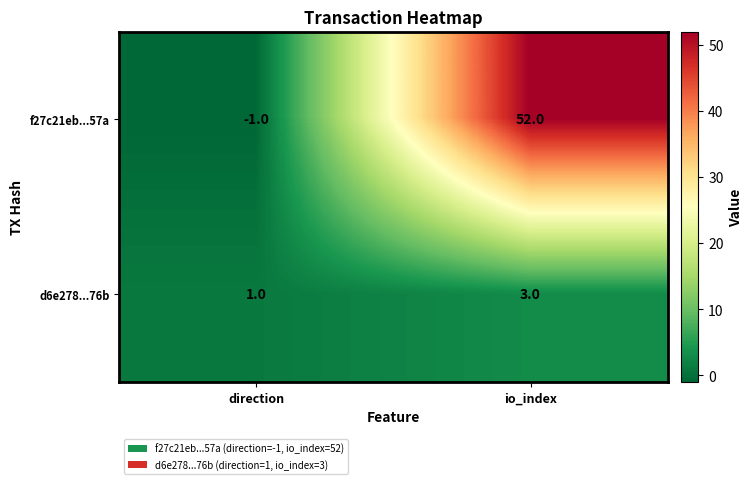

How many negative values does the f27c21eb...57a series have?

1